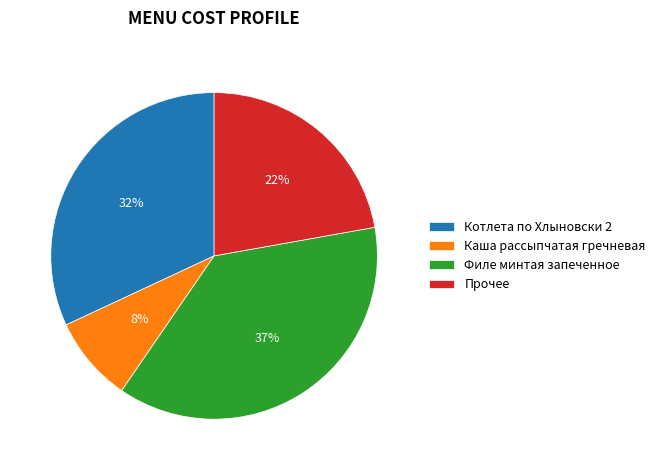

Rank the categories by value from lowest to highest.

Каша рассыпчатая гречневая, Прочее, Котлета по Хлыновски 2, Филе минтая запеченное